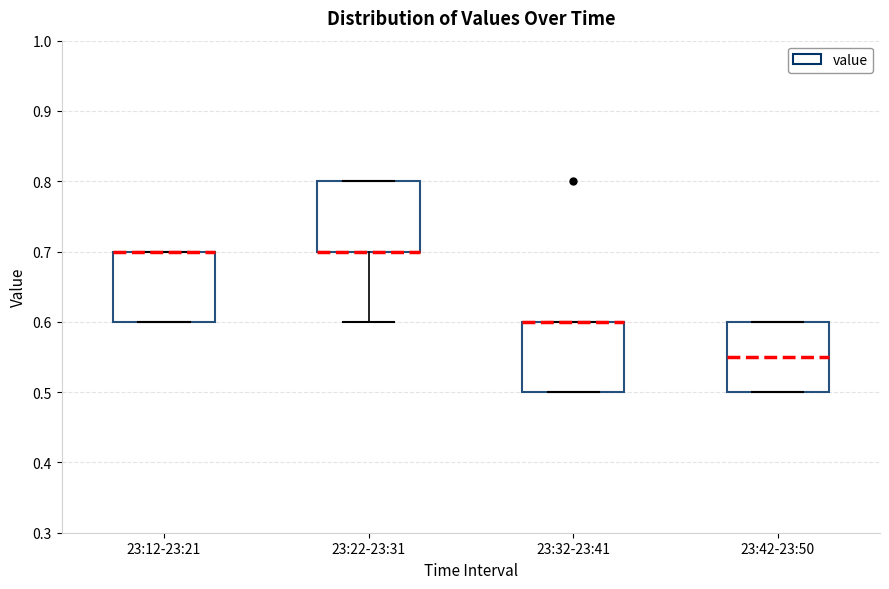

Where is the lower edge of the box for 23:22-23:31 on the y-axis? The values are not printed on the chart, so give them approximately, as read against the axis.

0.70